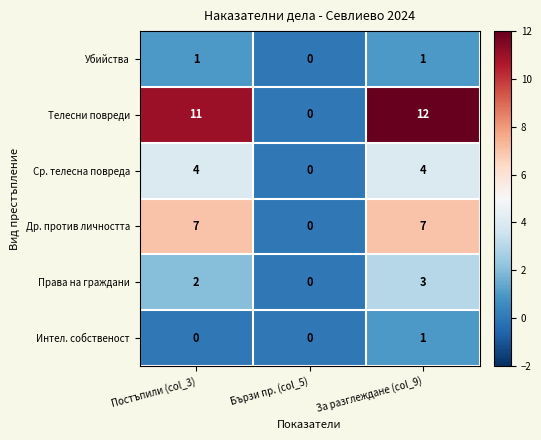

Which series has the largest range (max minus min)?

Телесни повреди